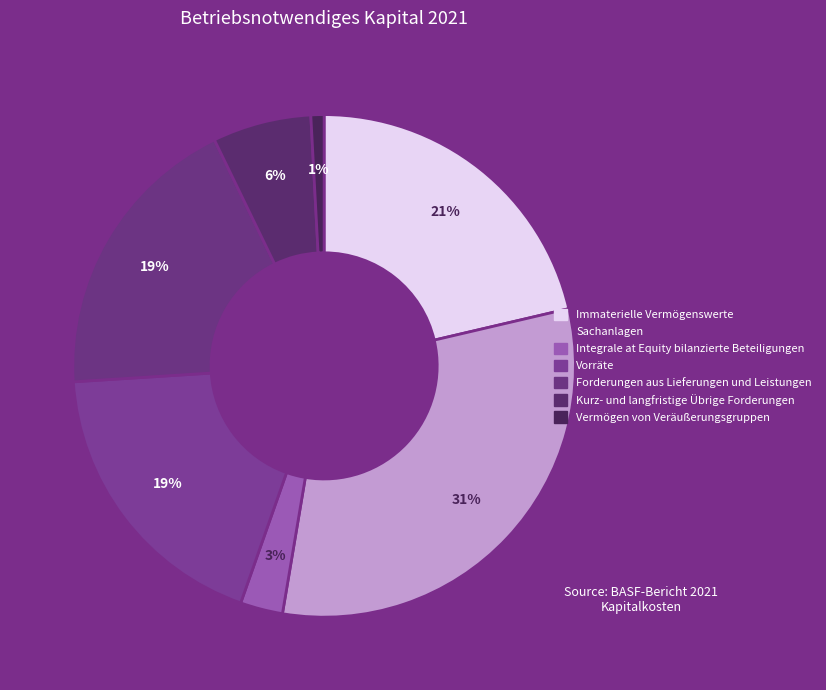

How many slices are in this pie chart?

7